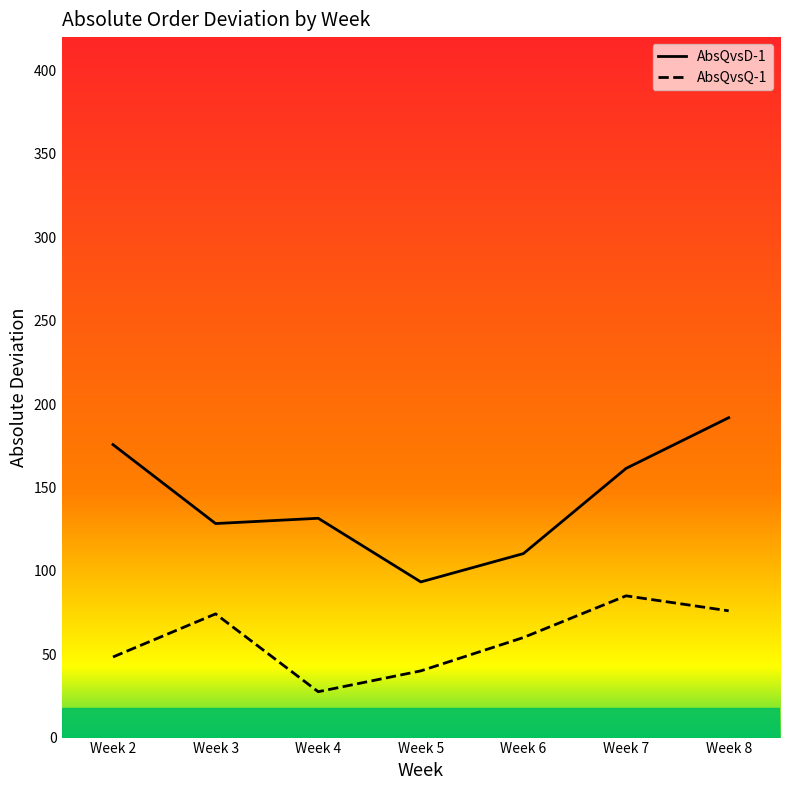

How many lines are shown in the chart?

2